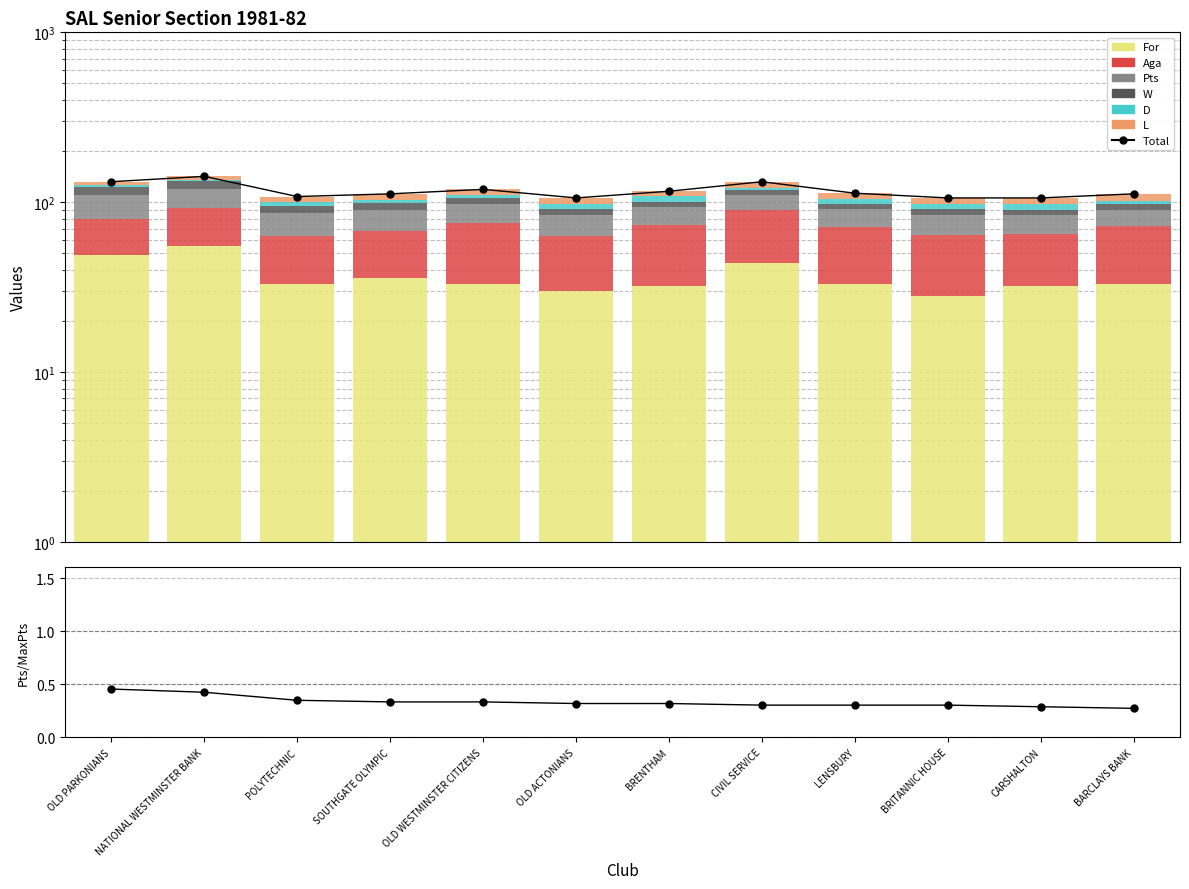

At BRITANNIC HOUSE, list the series in order from smallest to largest.

D, W, L, Pts, For, Aga